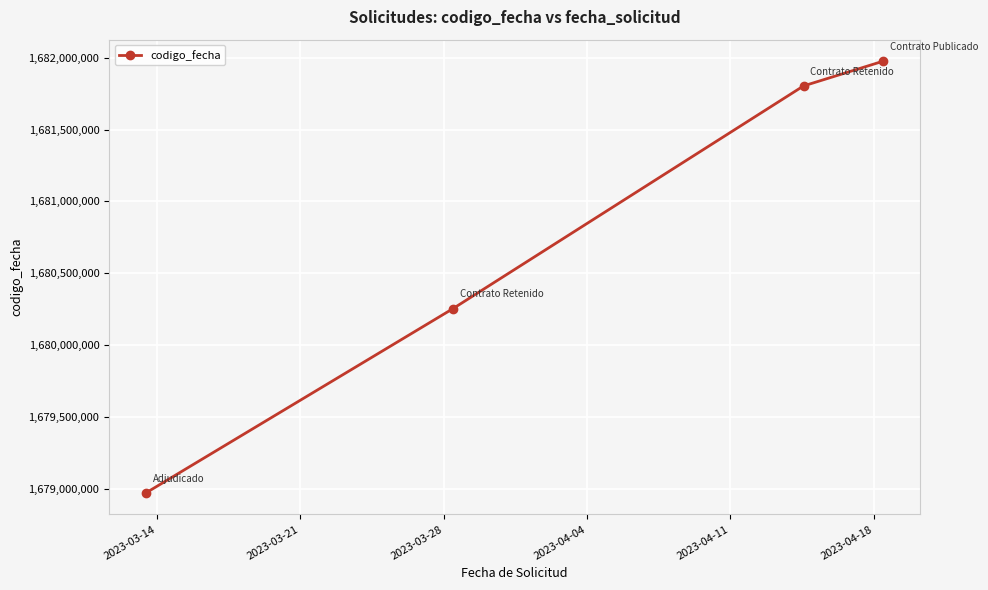

How many data points does each series have?

4